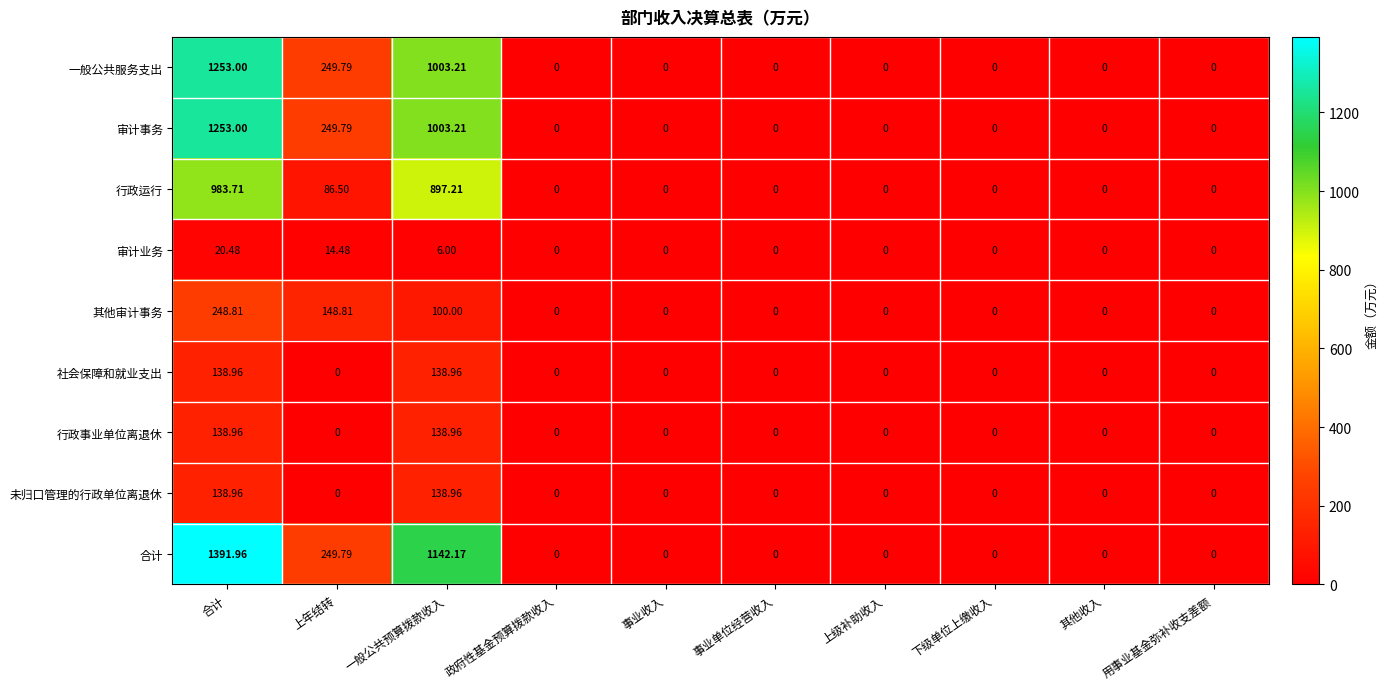

At which category is the sum across all series the highest?

合计